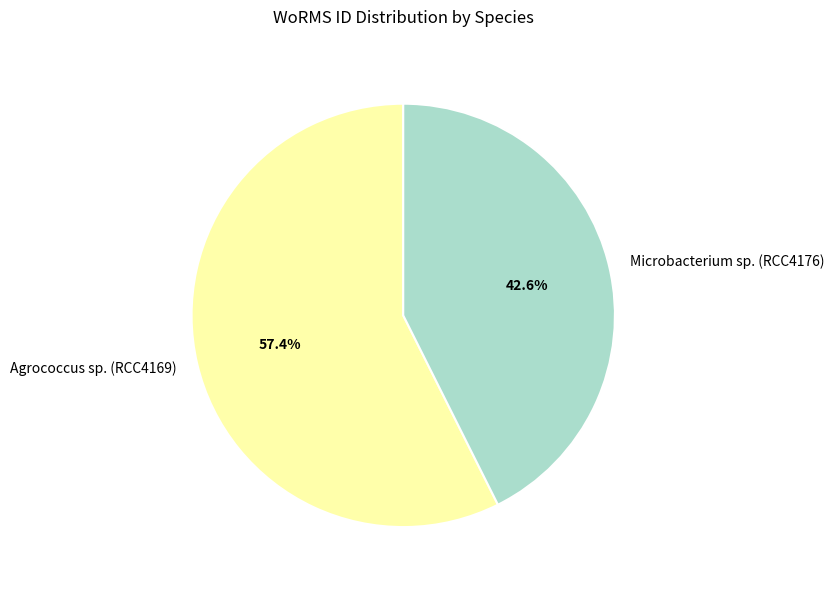

Which has a higher value, Agrococcus sp. (RCC4169) or Microbacterium sp. (RCC4176)?

Agrococcus sp. (RCC4169)